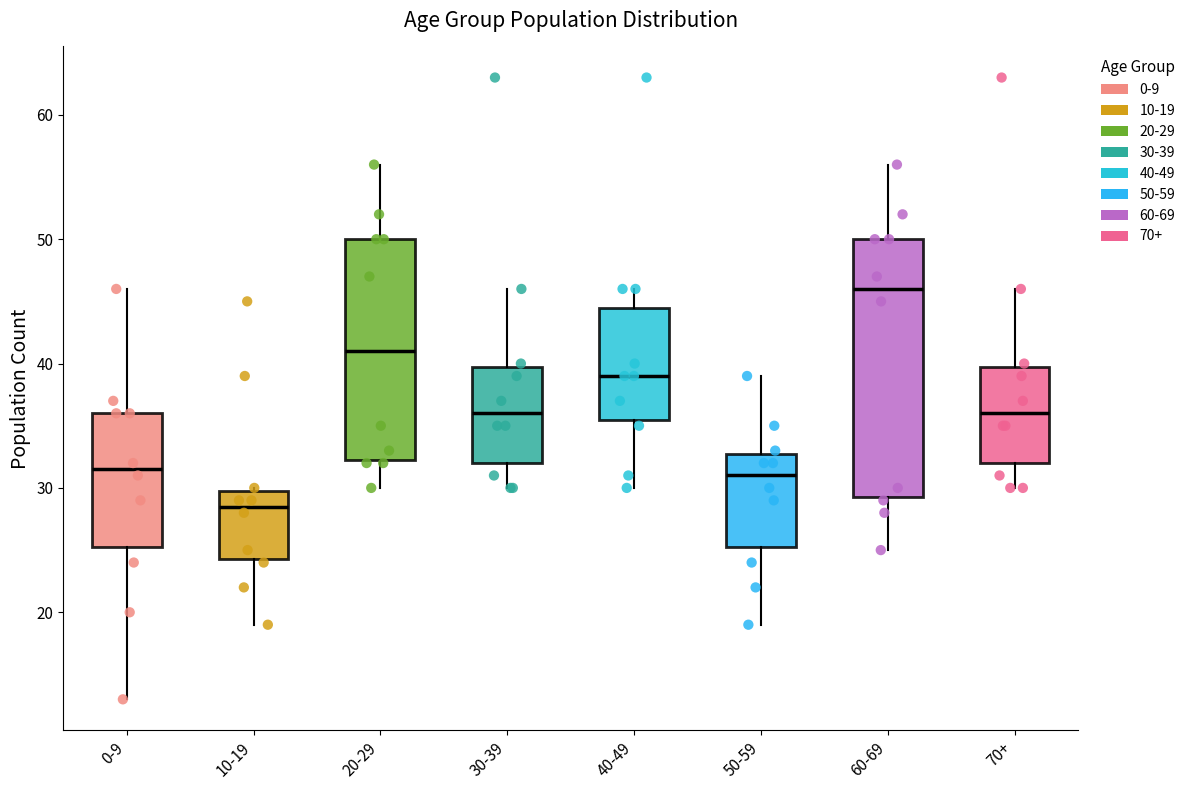

Reading left to right, read every box against the y-axis: the position of its median line, the range the box covers, and the ends of its whiskers. The values are not printed on the chart, so give them approximately, as read against the axis.

0-9: median 32, box 25 to 36, whiskers 13 to 46
10-19: median 29, box 24 to 30, whiskers 19 to 30
20-29: median 41, box 32 to 50, whiskers 30 to 56
30-39: median 36, box 32 to 40, whiskers 30 to 46
40-49: median 39, box 36 to 45, whiskers 30 to 46
50-59: median 31, box 25 to 33, whiskers 19 to 39
60-69: median 46, box 29 to 50, whiskers 25 to 56
70+: median 36, box 32 to 40, whiskers 30 to 46